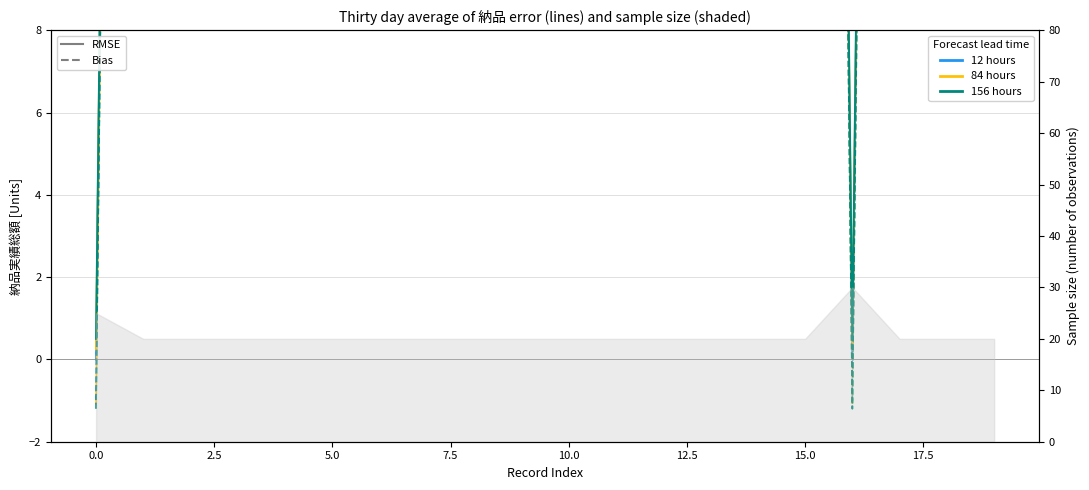

Is it true that RMSE 12 hours equals 100.0 at 14?

True